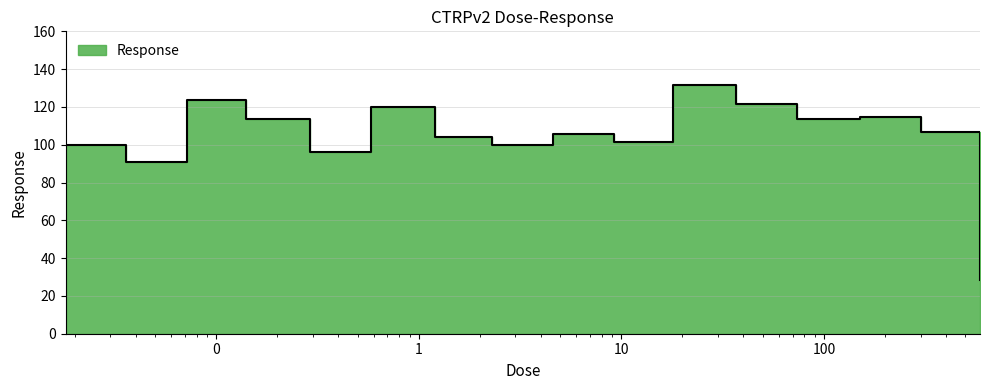

What is the label of the 11th point from the left?

18.0